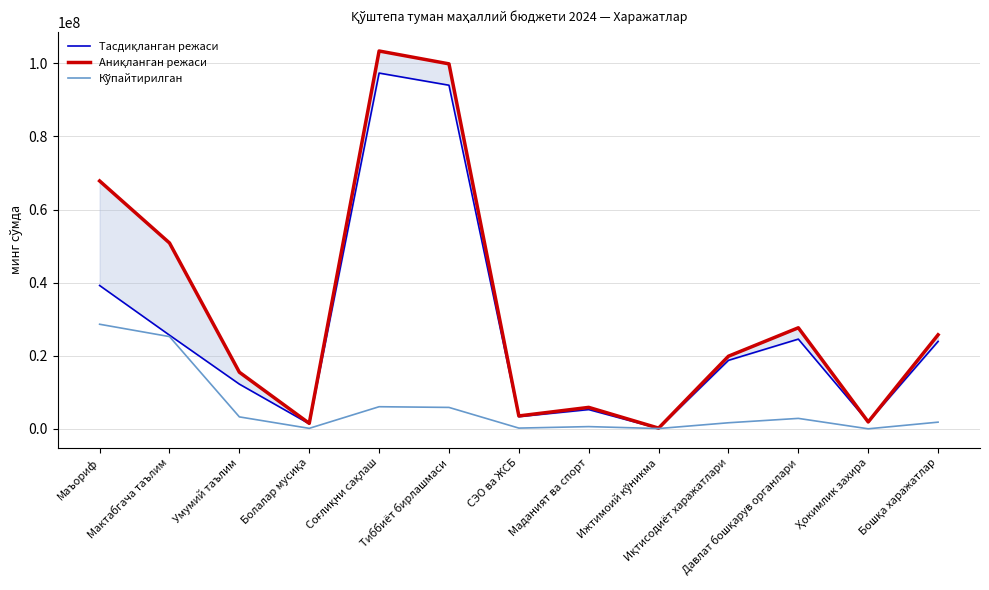

What is the total value across all series at Иқтисодиёт харажатлари?

40250864.6